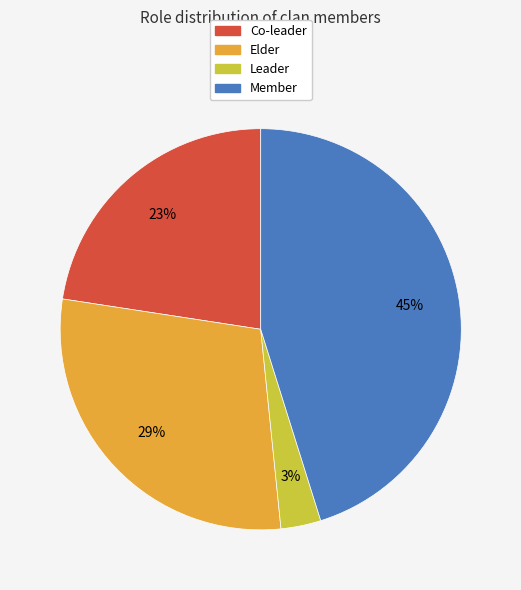

Between Leader and Co-leader, which is larger?

Co-leader